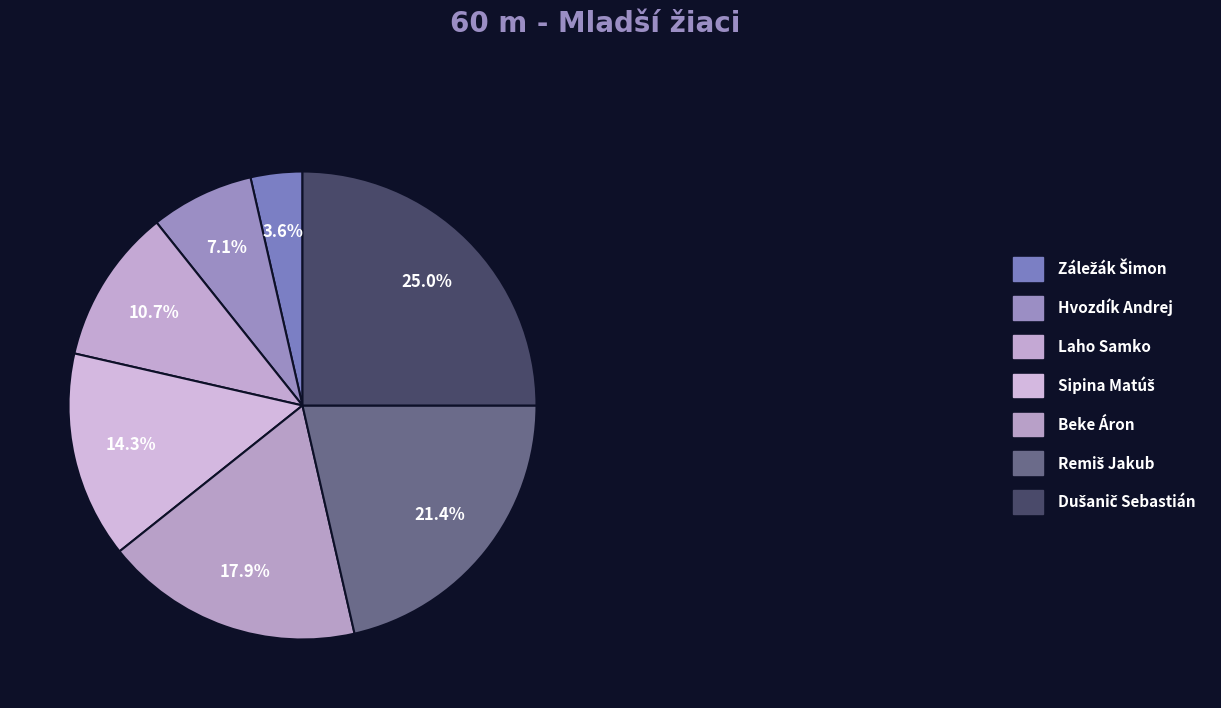

How many slices are in this pie chart?

7